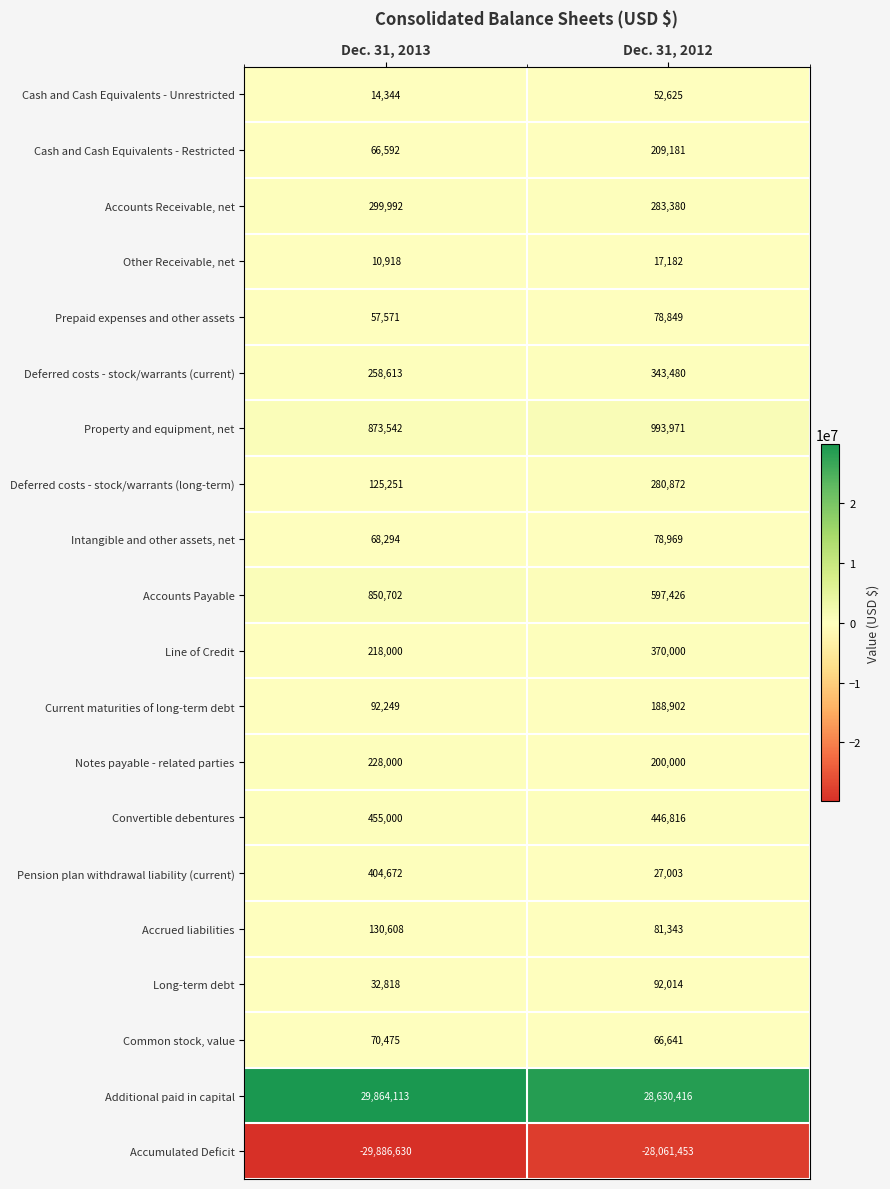

Rank the series by their maximum value, from highest to lowest.

Additional paid in capital, Property and equipment, net, Accounts Payable, Convertible debentures, Pension plan withdrawal liability (current), Line of Credit, Deferred costs - stock/warrants (current), Accounts Receivable, net, Deferred costs - stock/warrants (long-term), Notes payable - related parties, Cash and Cash Equivalents - Restricted, Current maturities of long-term debt, Accrued liabilities, Long-term debt, Intangible and other assets, net, Prepaid expenses and other assets, Common stock, value, Cash and Cash Equivalents - Unrestricted, Other Receivable, net, Accumulated Deficit